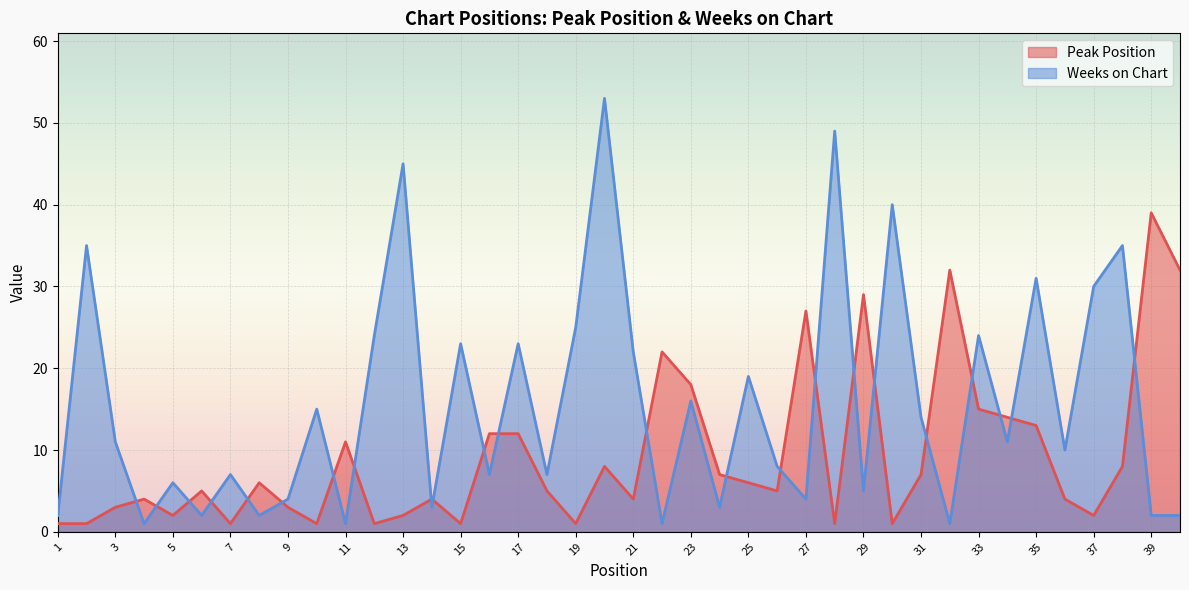

At 32, list the series in order from smallest to largest.

Weeks on Chart, Peak Position